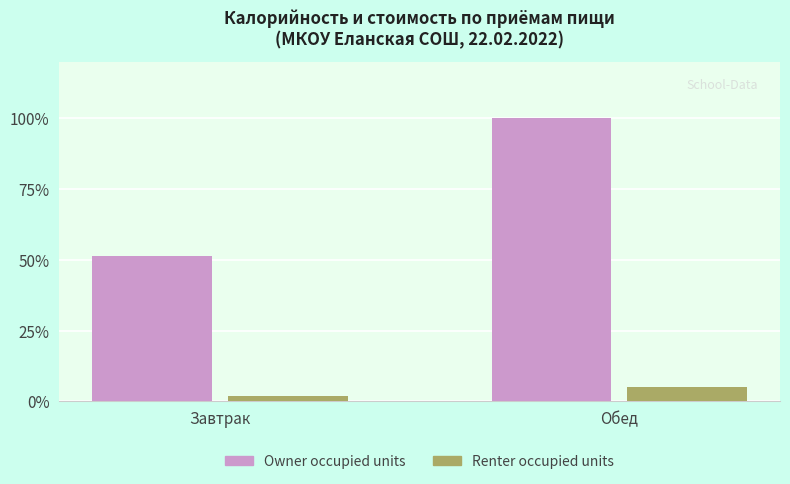

How many bars are there in total?

4